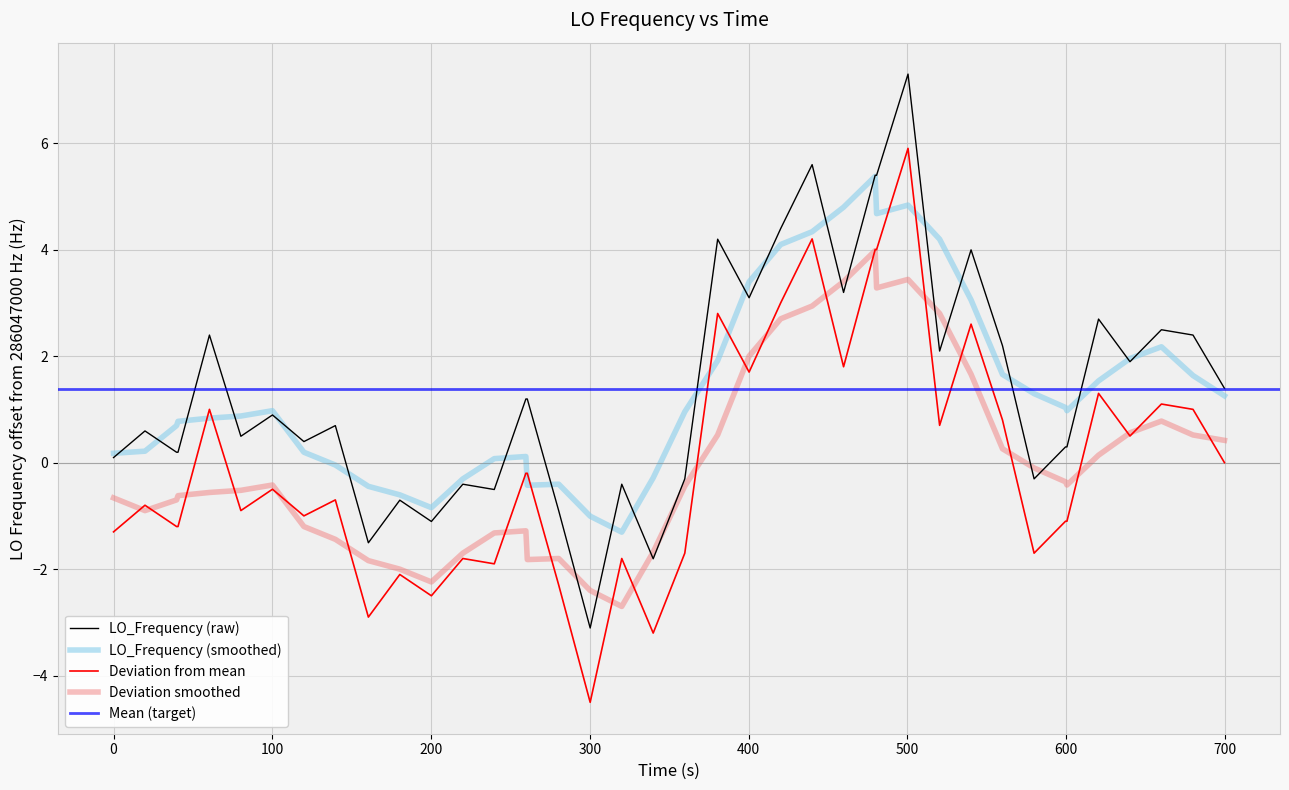

Is it true that the value at 23 is 2.4?

False